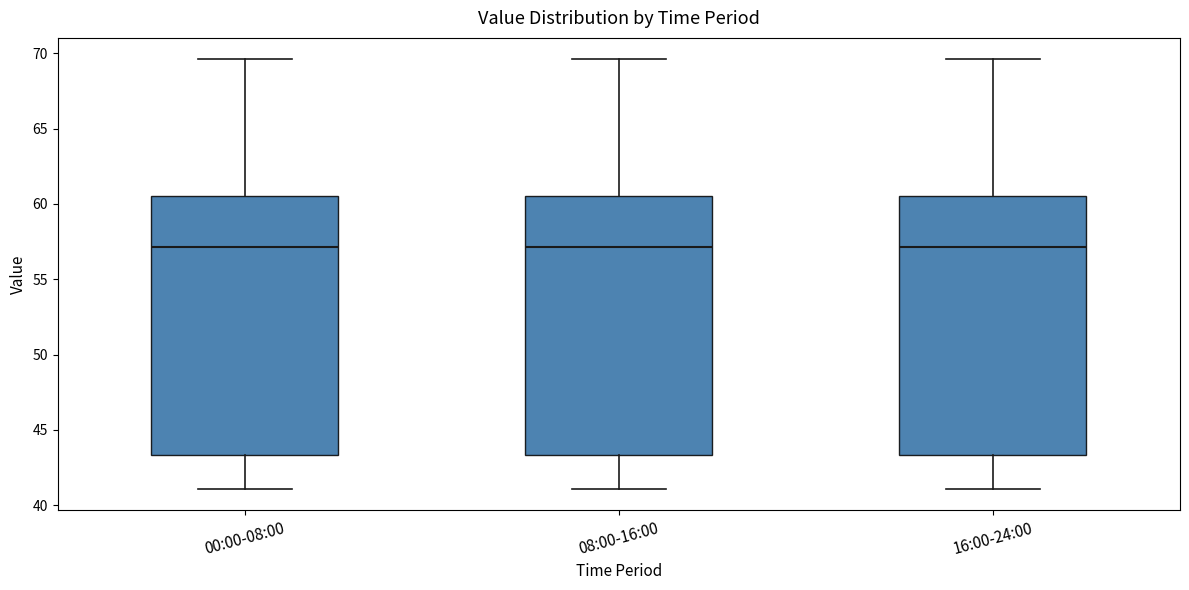

Reading left to right, transcribe this box plot: for each box, give where its median line is, the range the box spans, and where its two whiskers end, as read against the y-axis. The values are not printed on the chart, so give them approximately, as read against the axis.

00:00-08:00: median 57.0, box 43.5 to 60.5, whiskers 41.0 to 69.5
08:00-16:00: median 57.0, box 43.5 to 60.5, whiskers 41.0 to 69.5
16:00-24:00: median 57.0, box 43.5 to 60.5, whiskers 41.0 to 69.5